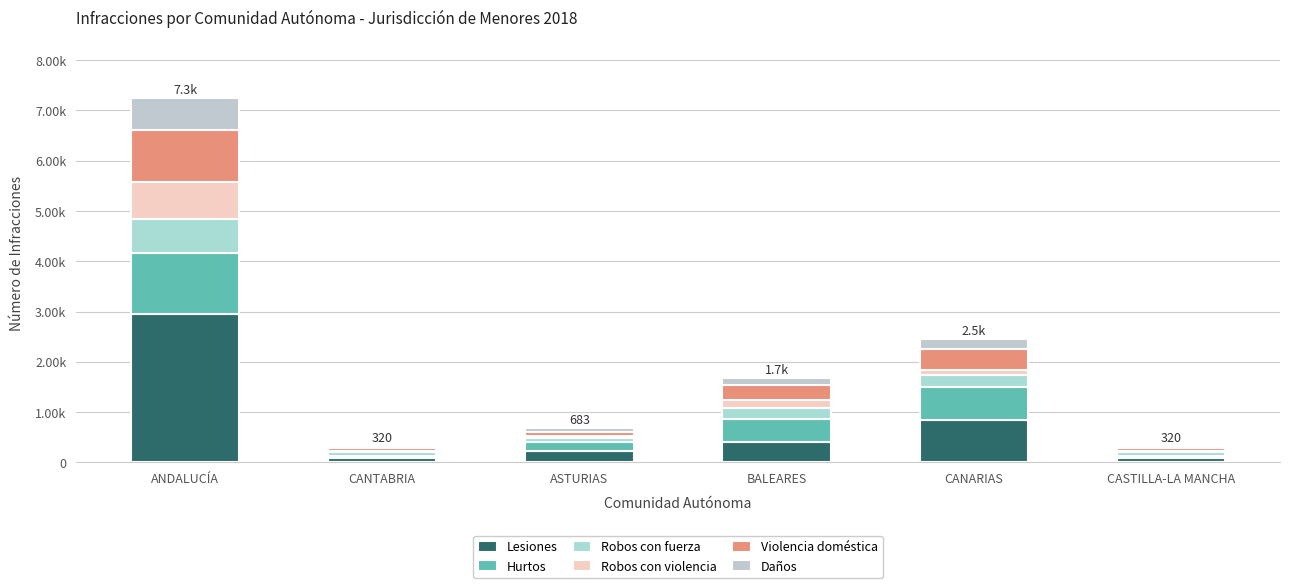

What is the difference between the second highest and minimum values in the Violencia doméstica series?

344